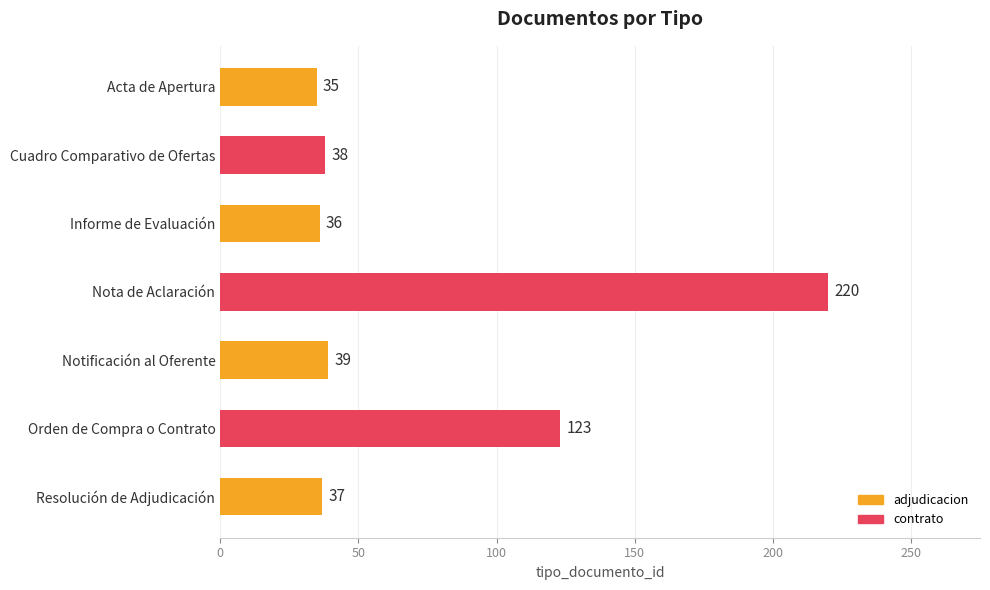

How many bars are there in total?

7